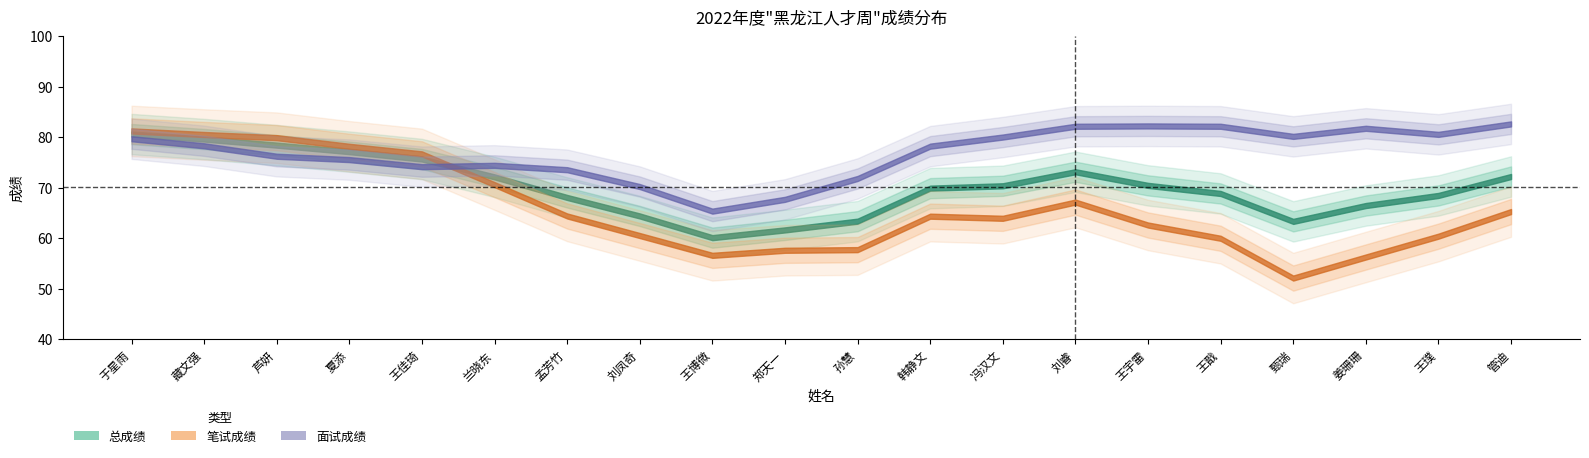

Is it true that 面试成绩 equals 80.0 at 冯汉文?

True